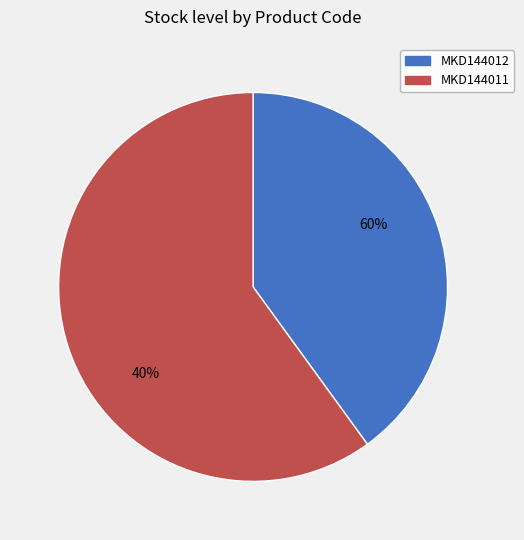

What is the change in value from MKD144012 to MKD144011?

+1